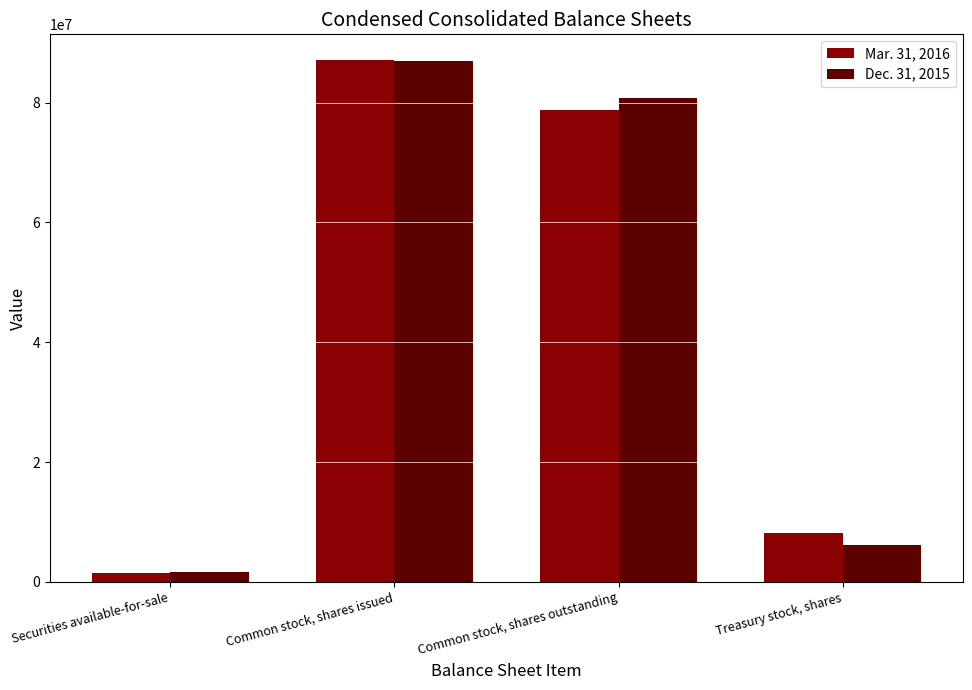

Reading left to right, what are all the values shown in this chart?

Mar. 31, 2016: 1476424	87047371	78836728	8210643
Dec. 31, 2015: 1595723	87002931	80806116	6196815